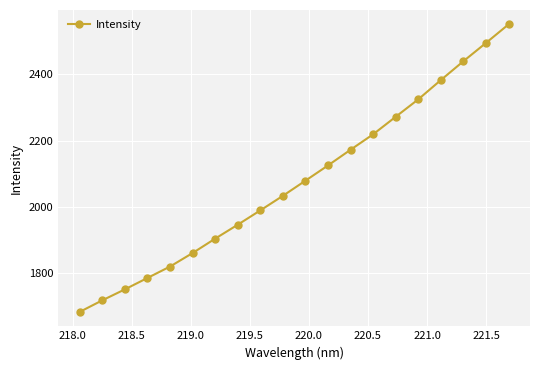

Reading left to right, list all the values displayed in this chart.

1682.5	1717.4	1750.6	1785.0	1819.5	1860.4	1903.9	1946.0	1989.3	2033.3	2079.1	2125.2	2172.6	2219.2	2272.2	2324.9	2383.0	2440.0	2495.2	2551.2